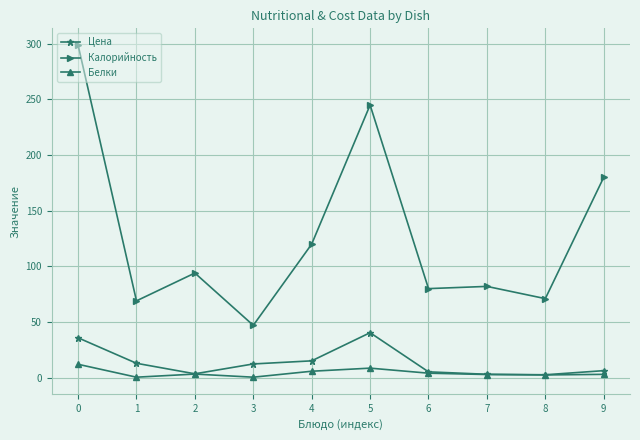

What is the lowest value of the Калорийность series?

47.0